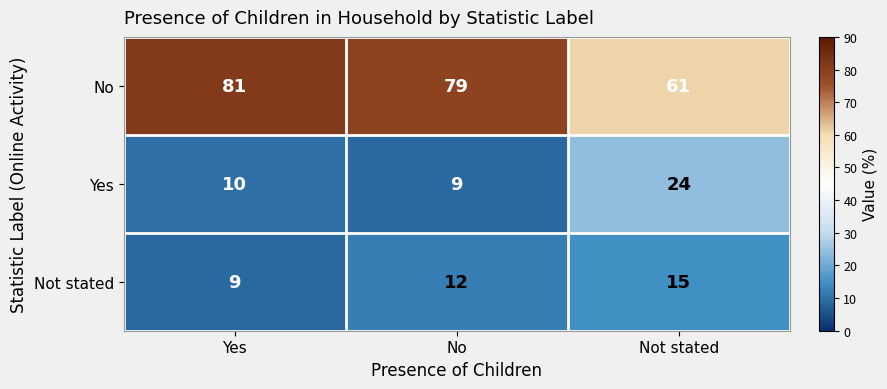

Is it true that No equals 79 at No?

True